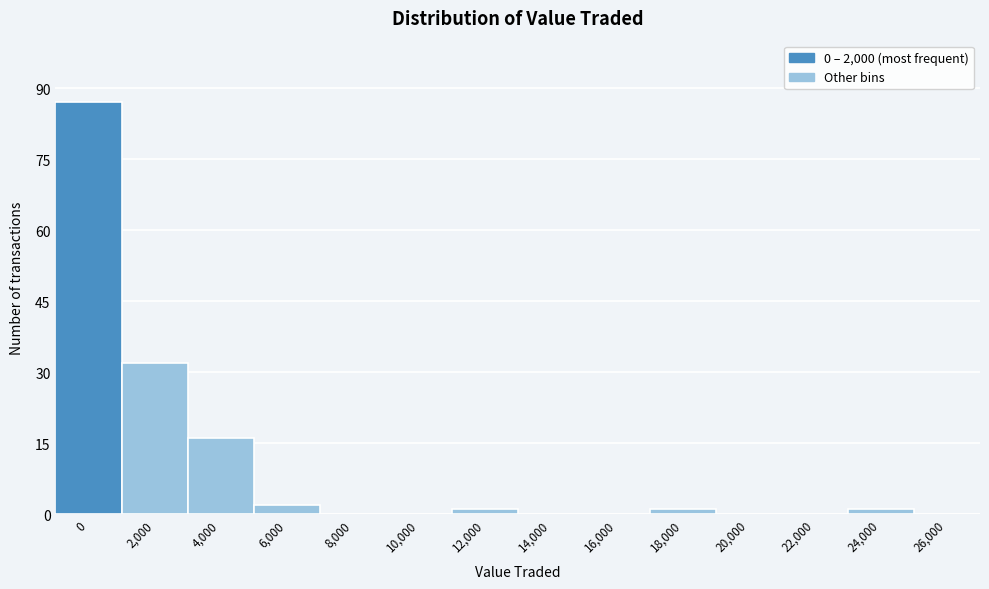

Reading left to right, what are all the values shown in this chart?

0=87	2,000=32	4,000=16	6,000=2	8,000=0	10,000=0	12,000=1	14,000=0	16,000=0	18,000=1	20,000=0	22,000=0	24,000=1	26,000=0